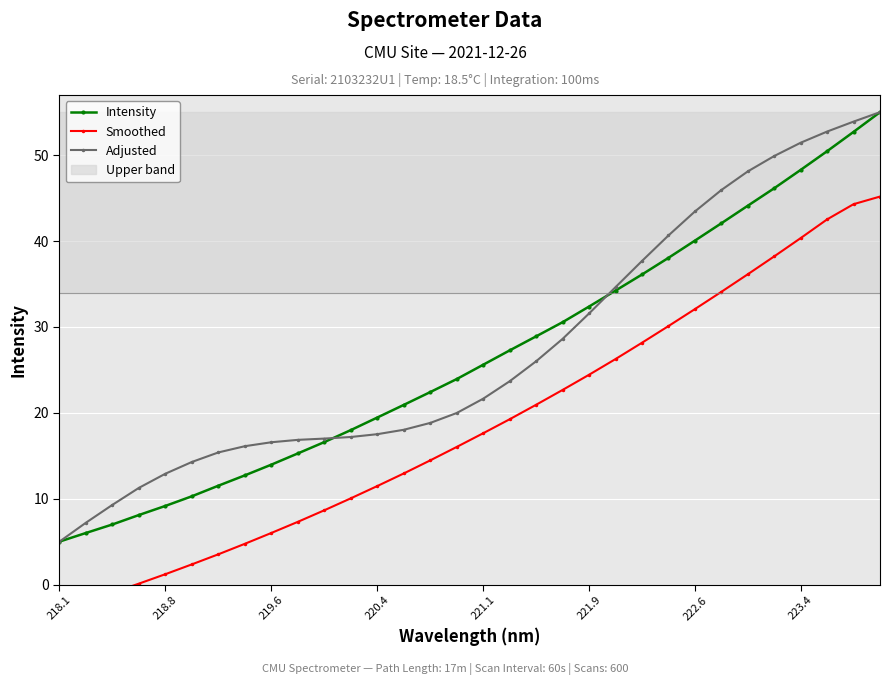

True or false: Intensity has a value of 3.7 at 220.4.

False